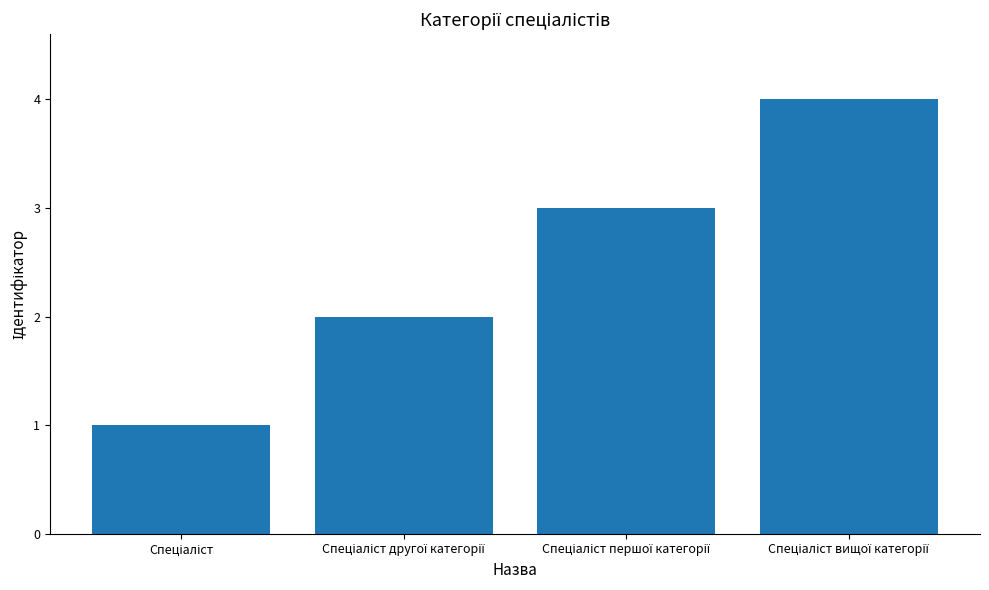

What is the maximum value shown in the chart?

4